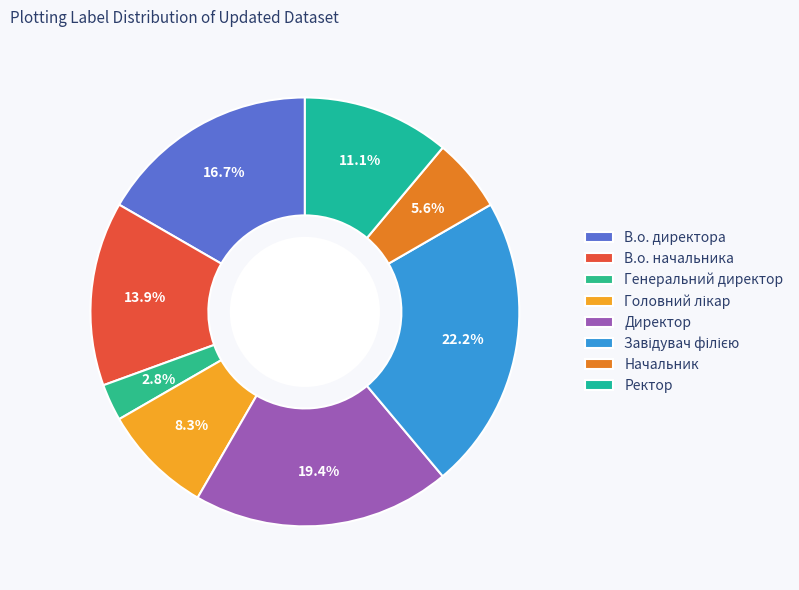

Which category has the smallest portion of the pie?

Генеральний директор